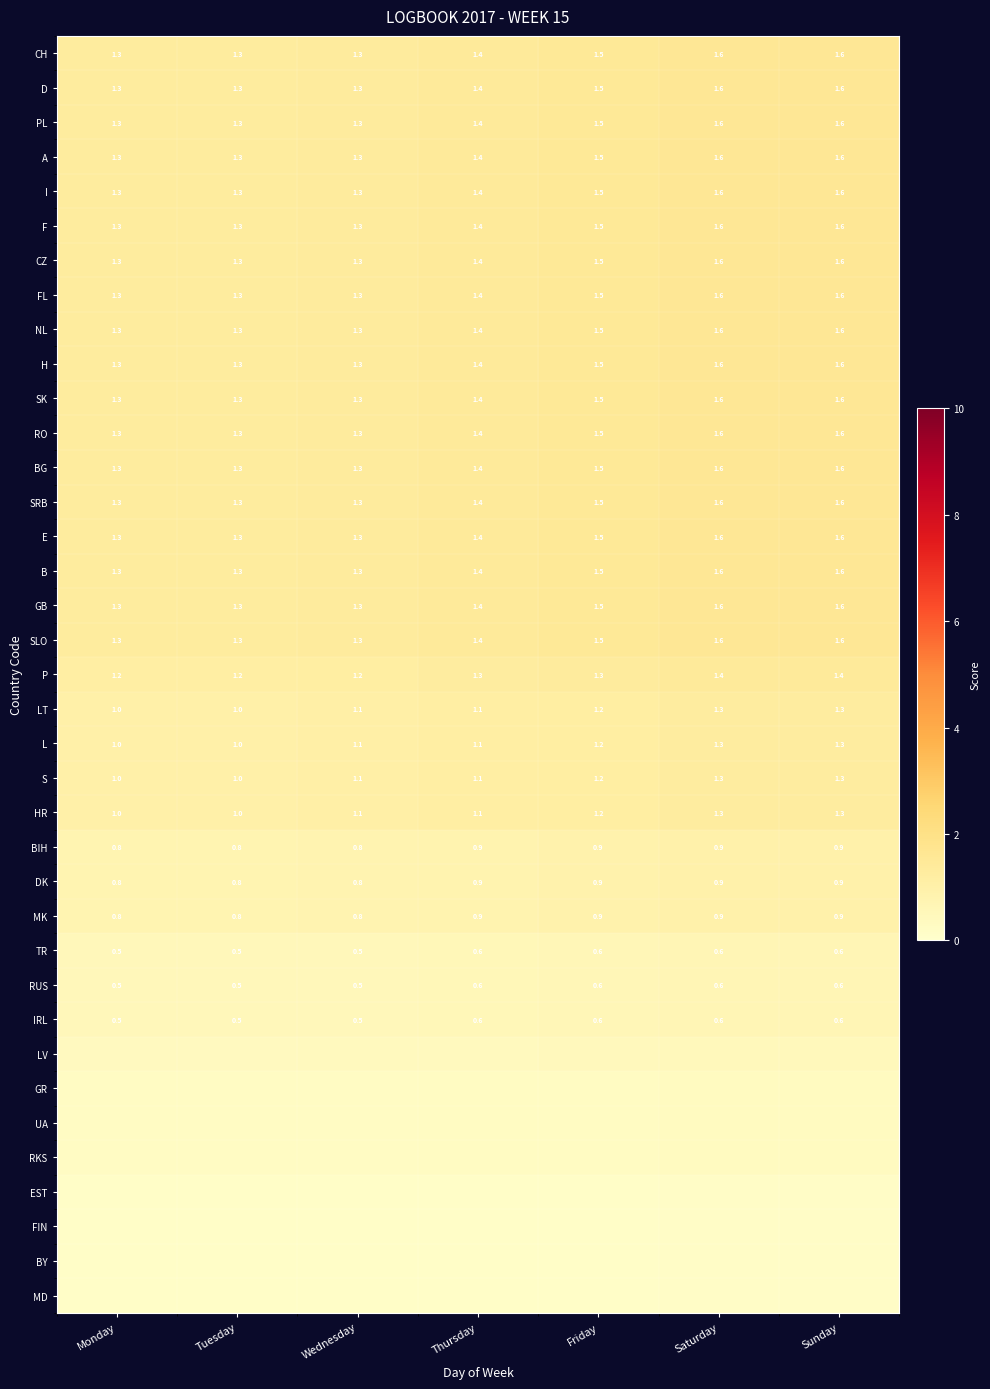

What is the minimum value shown in the chart?

0.1